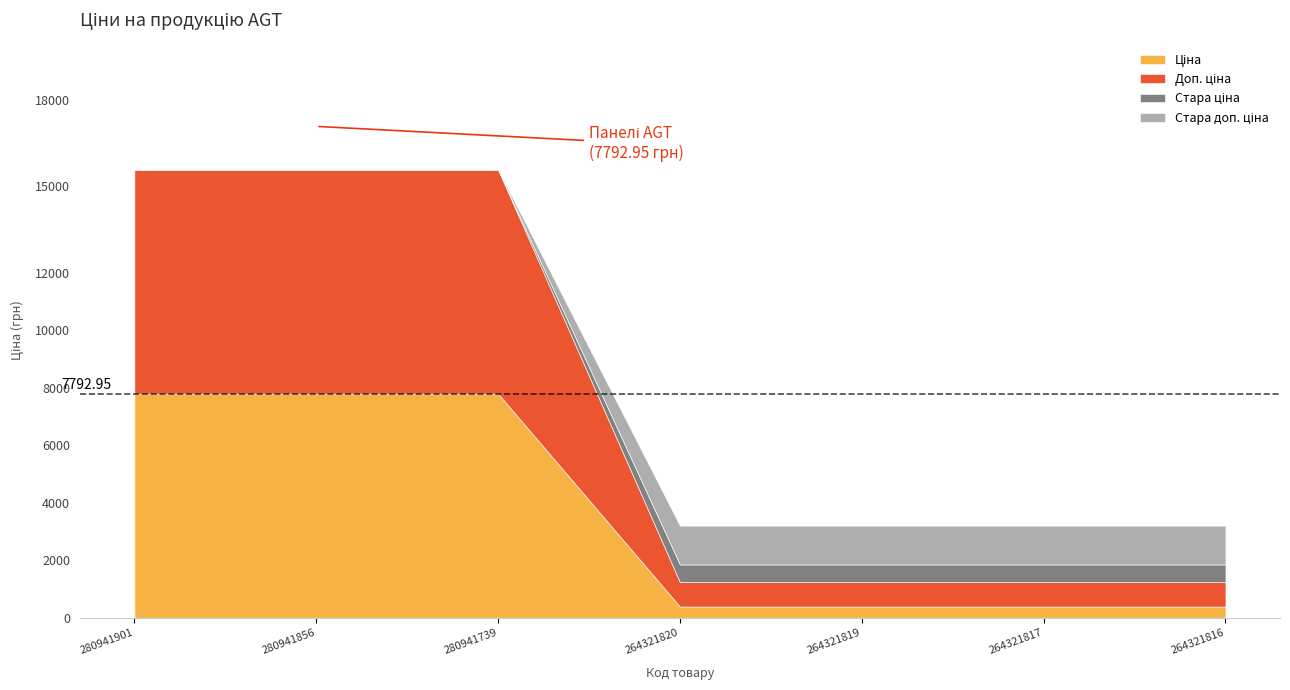

What is the difference between the highest and lowest values at 280941901?

7792.9